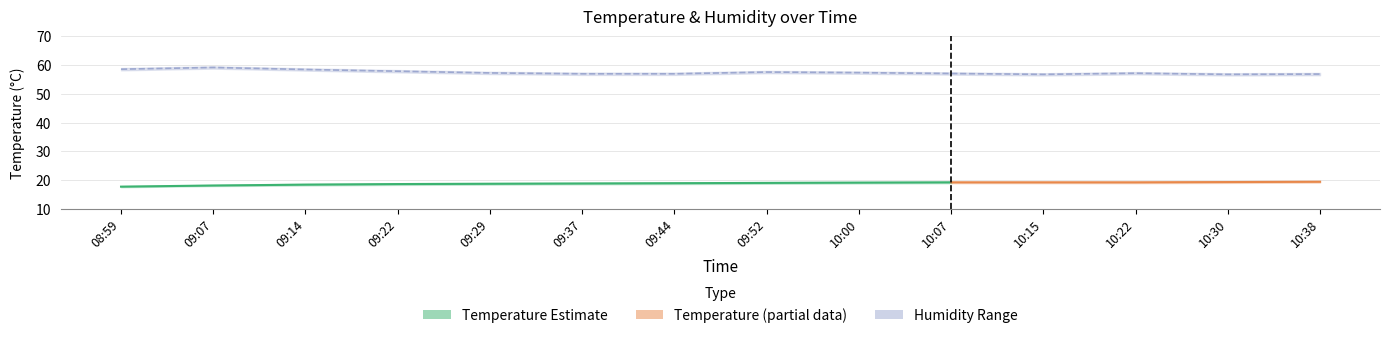

True or false: hum_upper and temperature intersect in this chart.

False